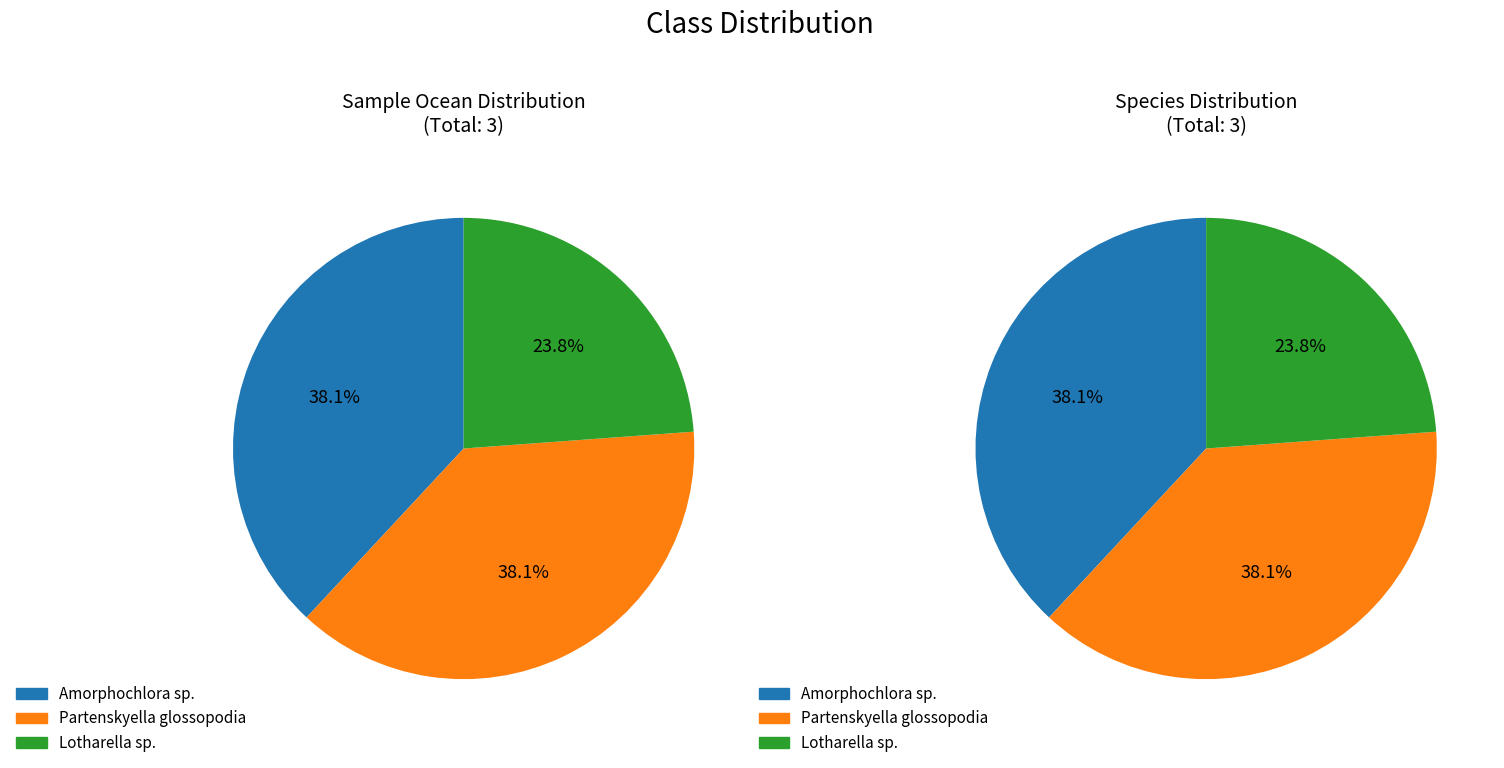

Does Partenskyella glossopodia account for over 50% of the chart?

No